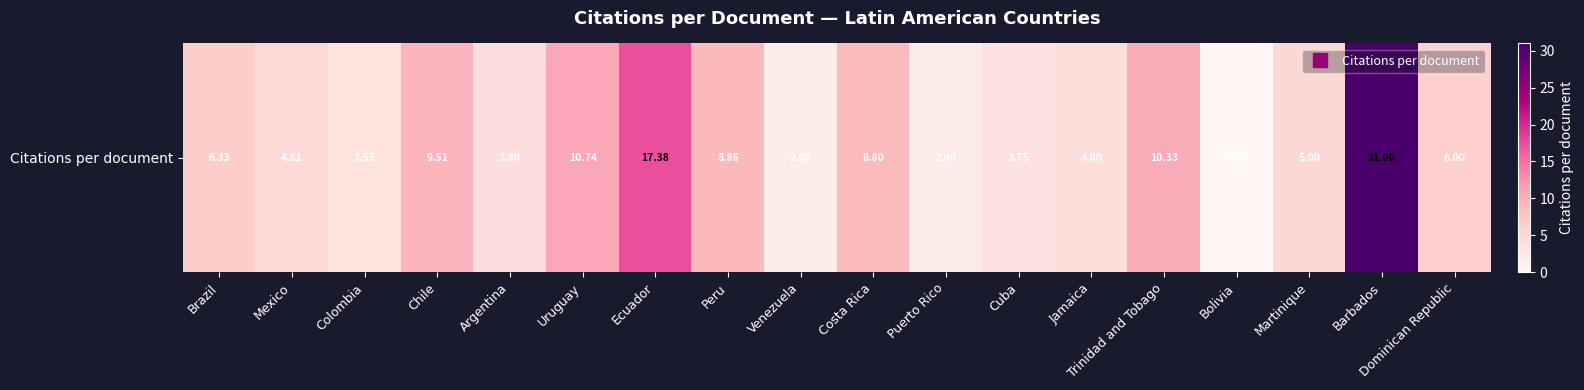

Rank the categories by value from highest to lowest.

Barbados, Ecuador, Uruguay, Trinidad and Tobago, Chile, Peru, Costa Rica, Brazil, Dominican Republic, Martinique, Mexico, Jamaica, Argentina, Cuba, Colombia, Venezuela, Puerto Rico, Bolivia